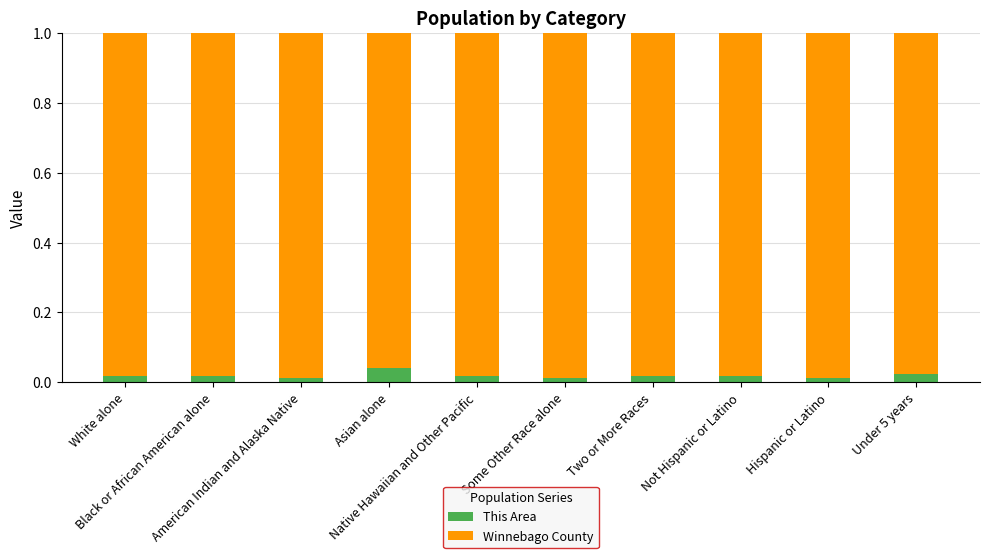

What are all the series names shown in the legend?

This Area, Winnebago County